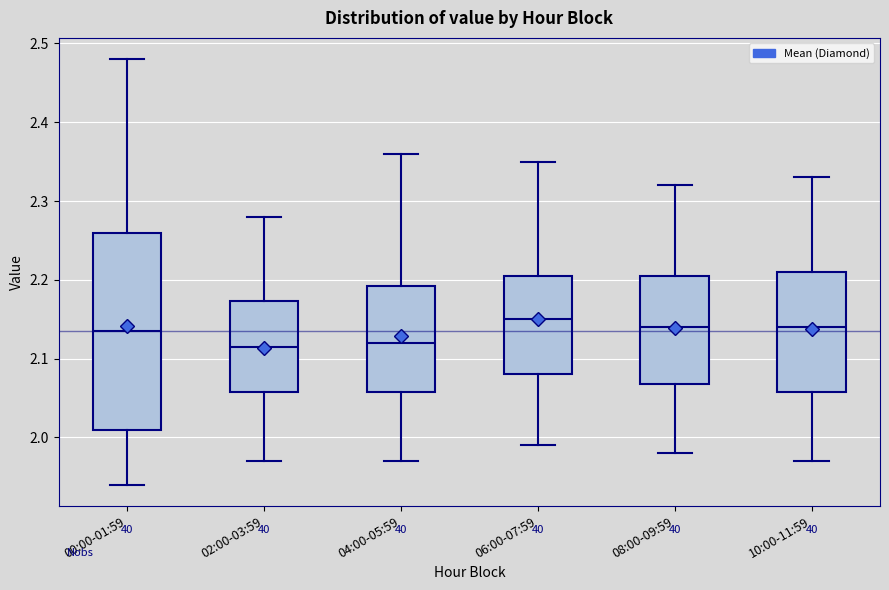

Which box is the tallest, from its lower edge to its upper edge?

00:00-01:59